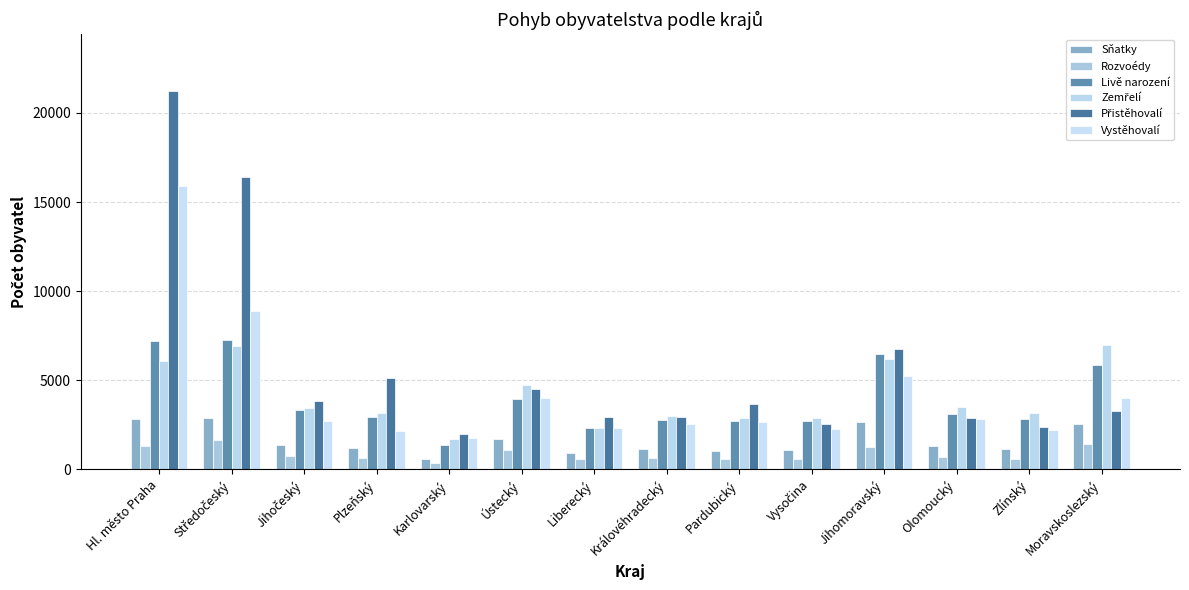

Is it true that Zemřelí equals 4726 at Ústecký?

True